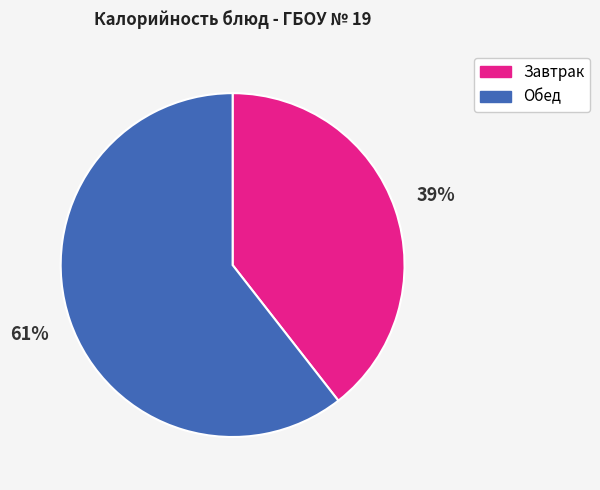

What percentage is the Обед slice, to the nearest percent?

61%